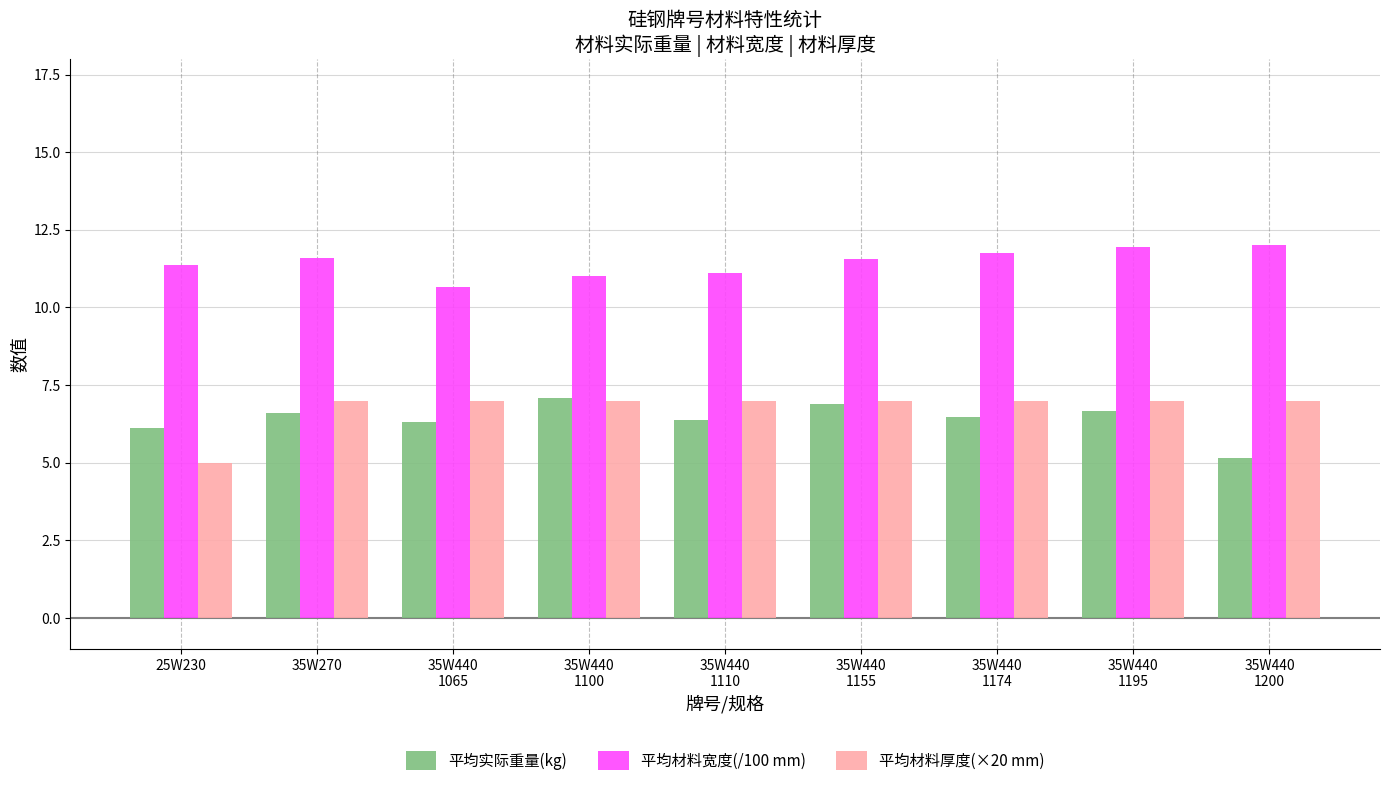

What is the value of the 平均实际重量(kg) bar at the 7th from the left?

6.5